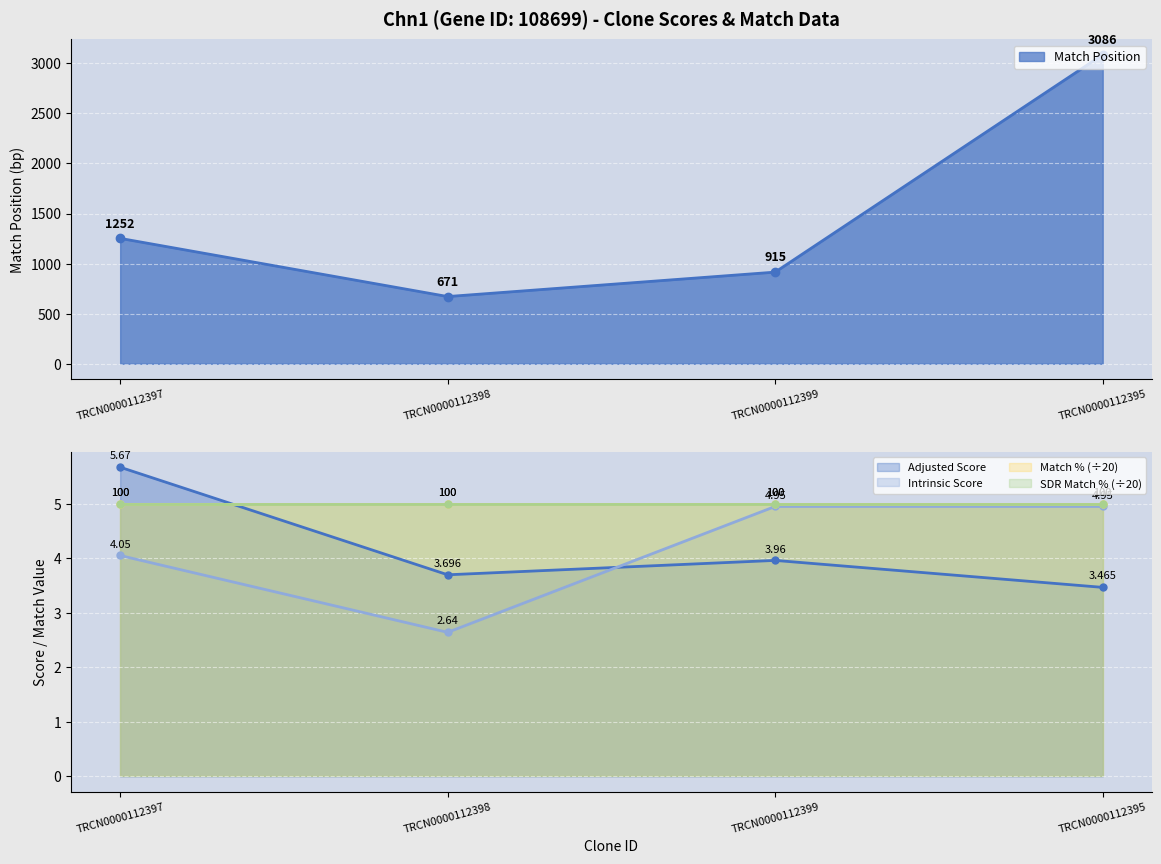

What is the highest value of the Intrinsic Score series?

5.0